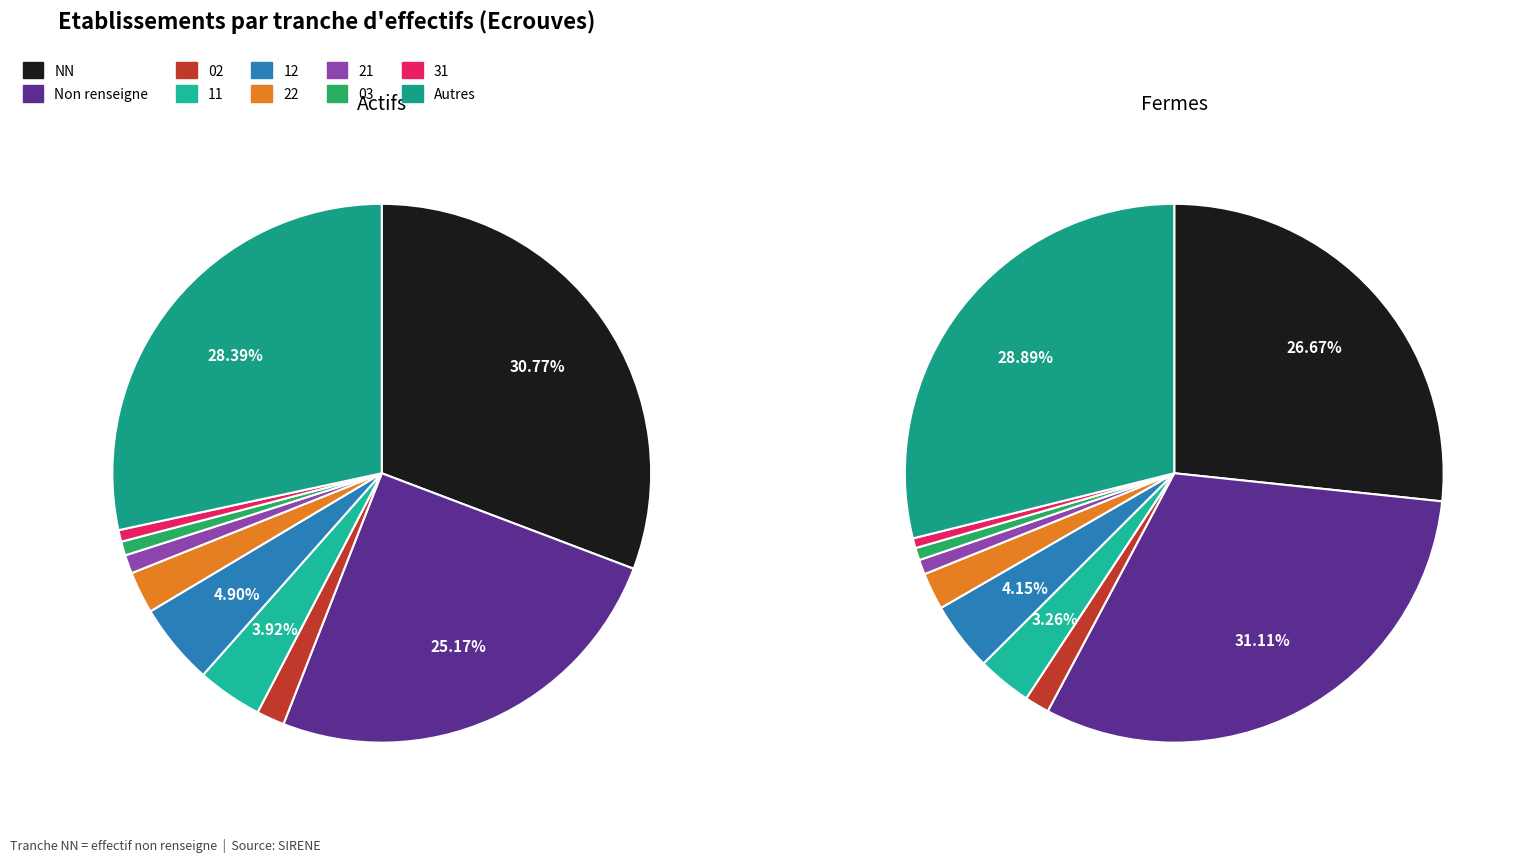

Does other represent more than half of the total?

No